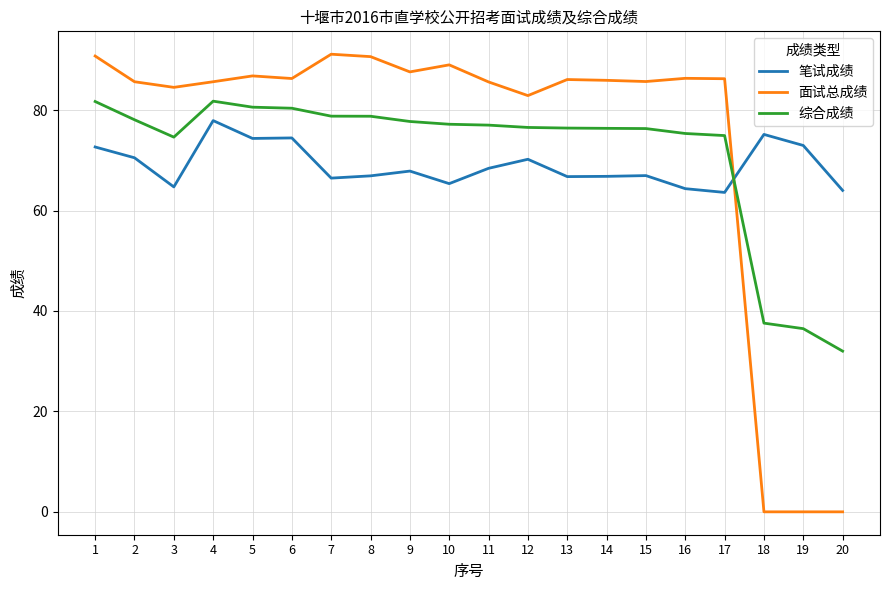

Where do 综合成绩 and 面试总成绩 first cross each other?

17 and 18